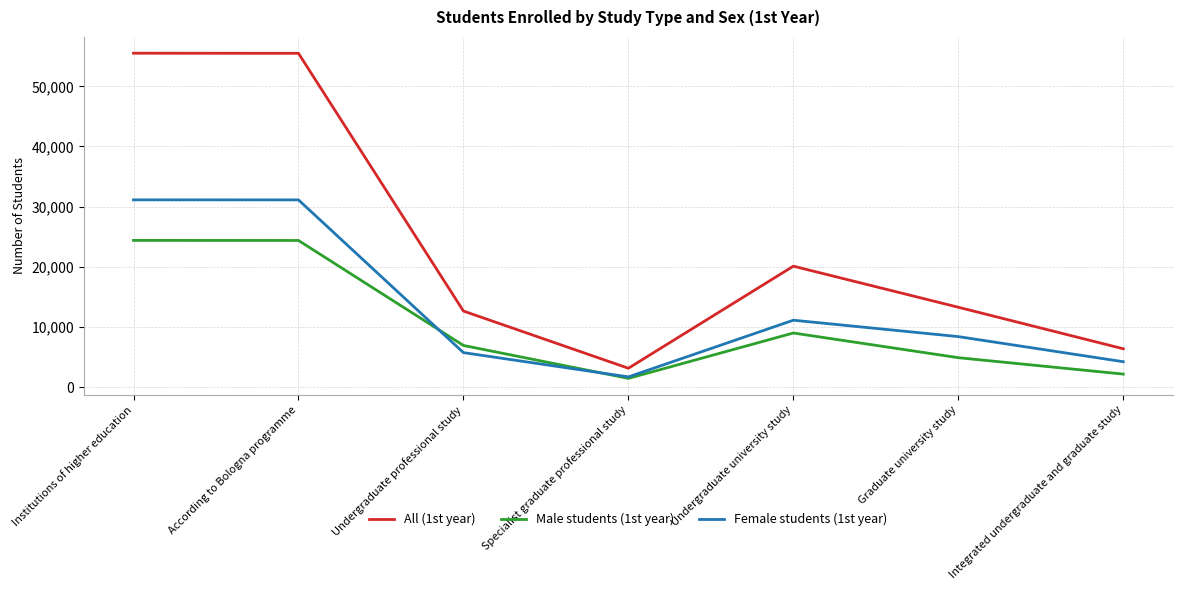

True or false: Male students (1st year) has more than 0 points higher than both neighbors.

True